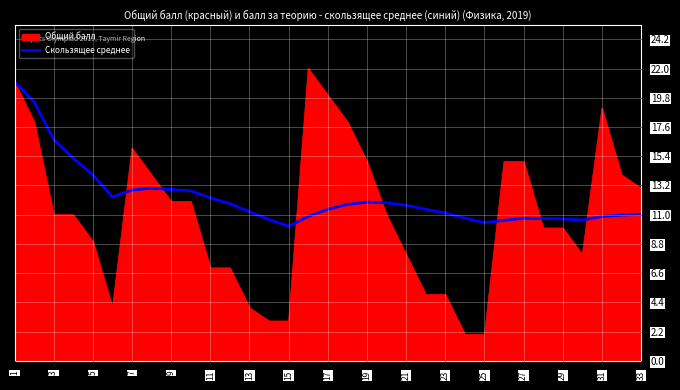

List the series in order of their overall mean, lowest first.

Общий балл, Скользящее среднее